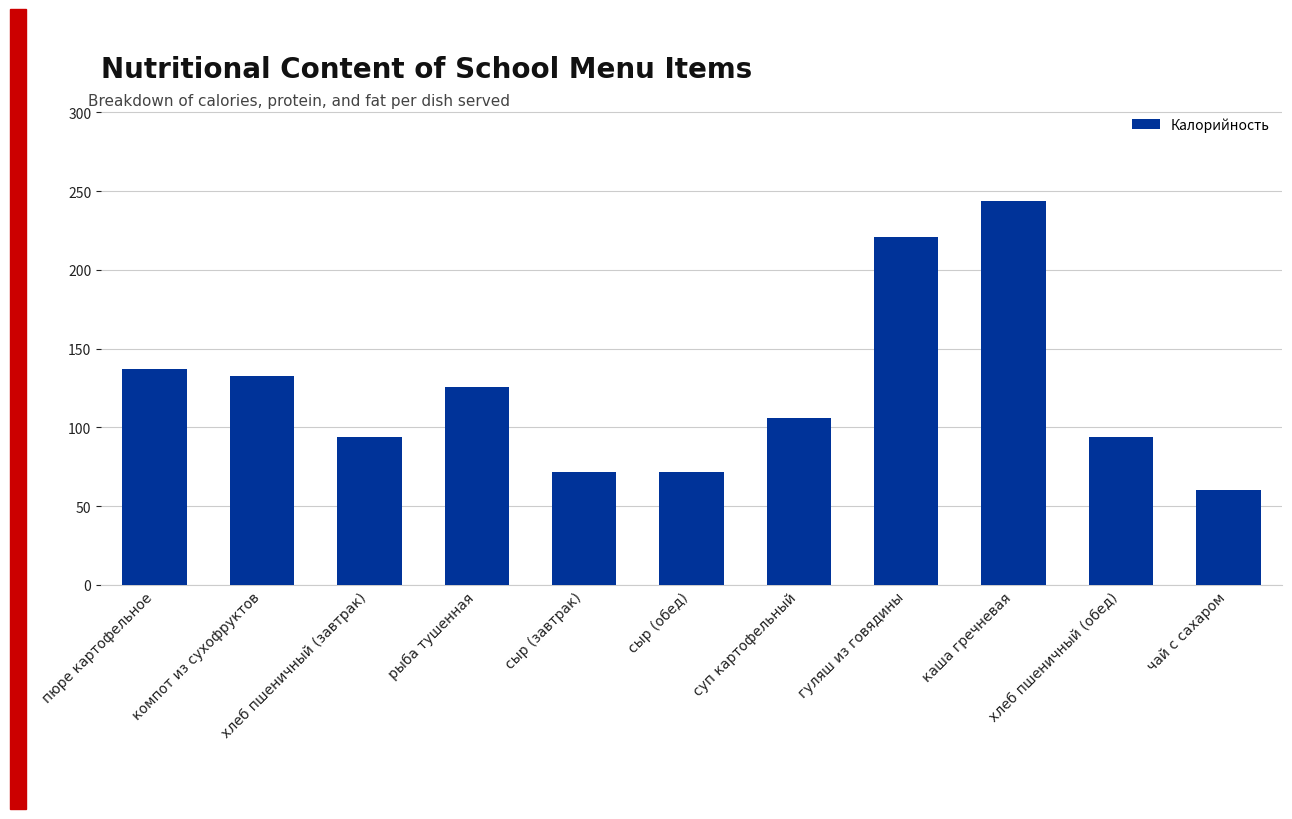

The value at рыба тушенная is 28.5. True or false?

False